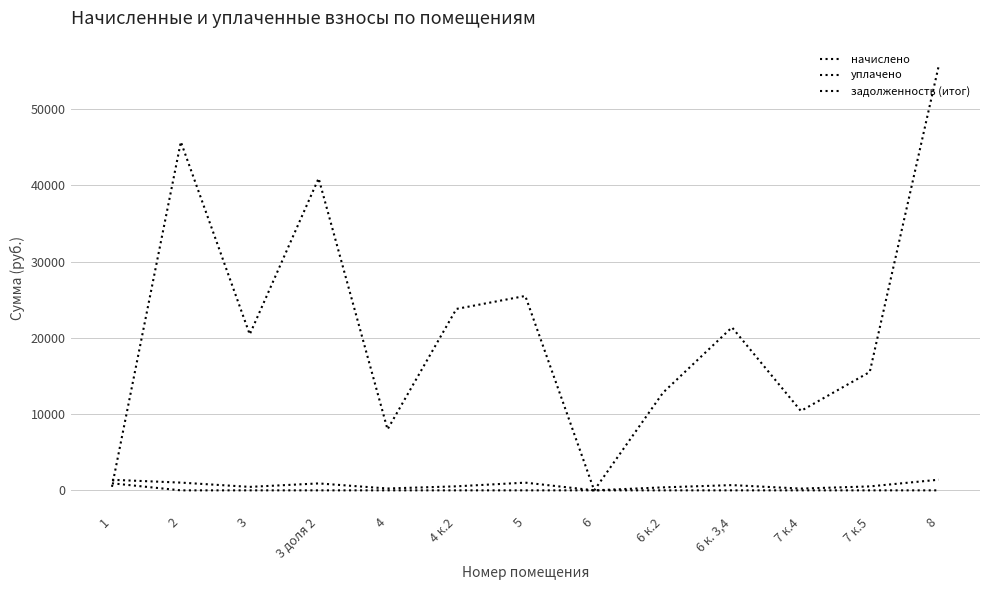

Rank the series by their maximum value, from highest to lowest.

задолженность (итог), начислено, уплачено